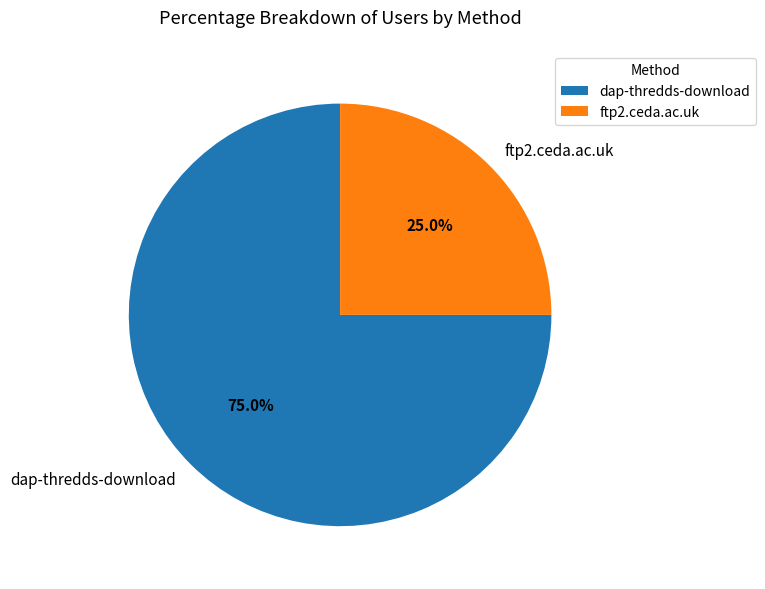

Combined, what portion of the pie is ftp2.ceda.ac.uk and dap-thredds-download?

100.0%